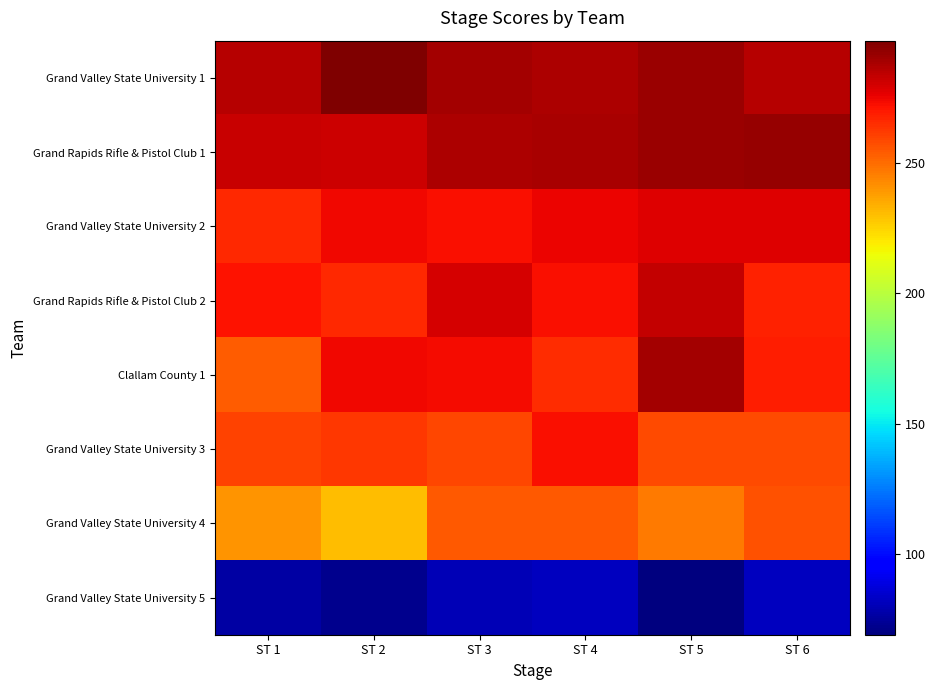

Which series has the largest total across all categories?

Grand Valley State University 1